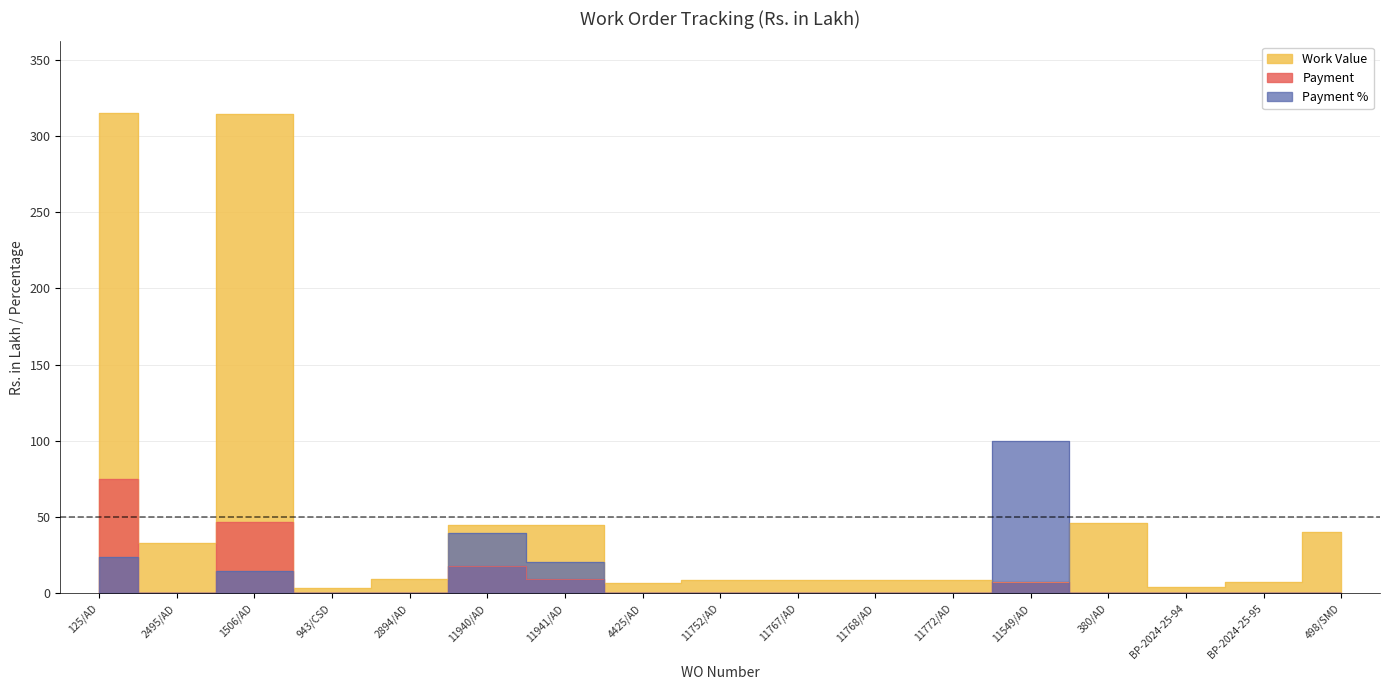

Between 11752/AD and 11549/AD, which series saw the biggest shift?

Payment %